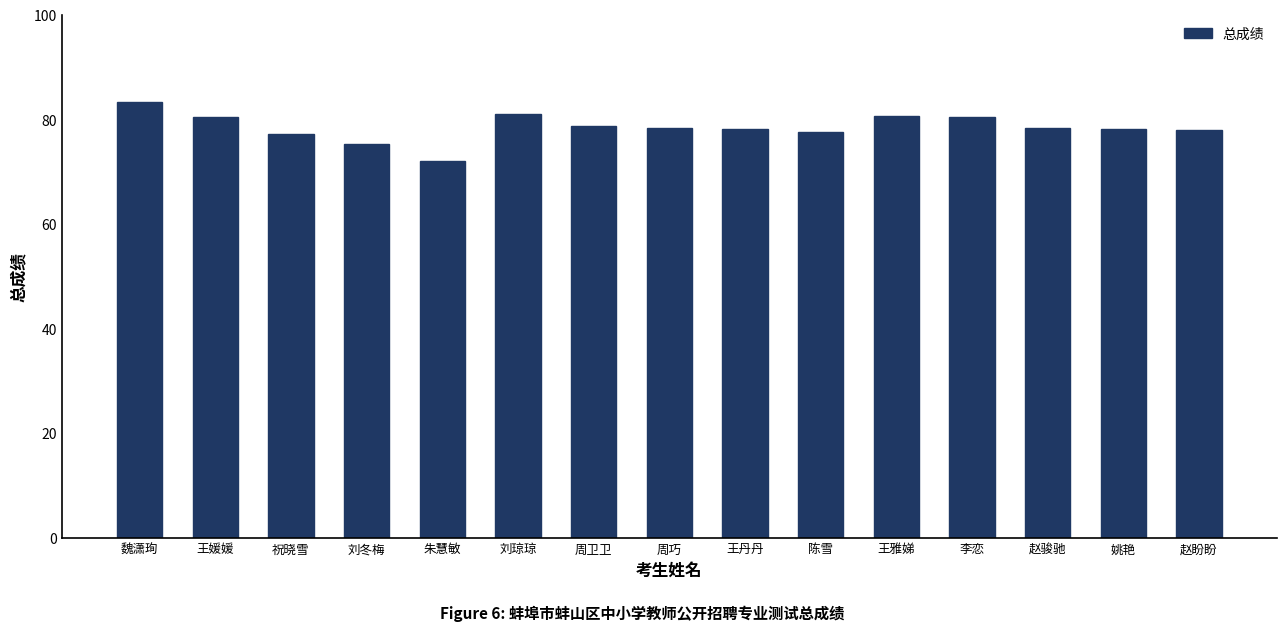

Does the chart contain stacked bars?

No